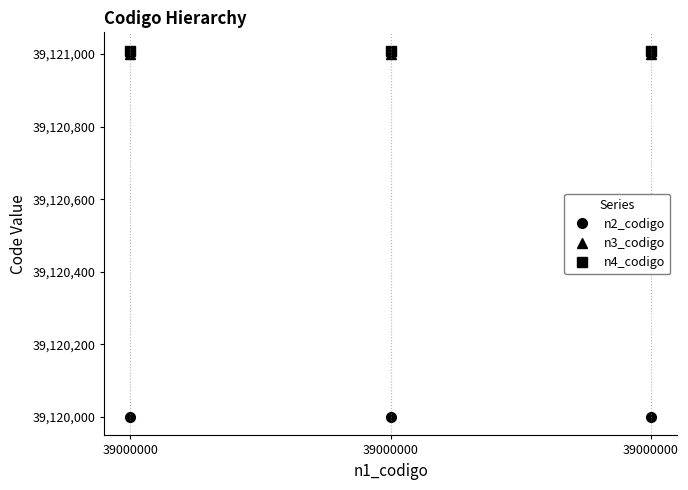

How many series are shown in this chart?

3